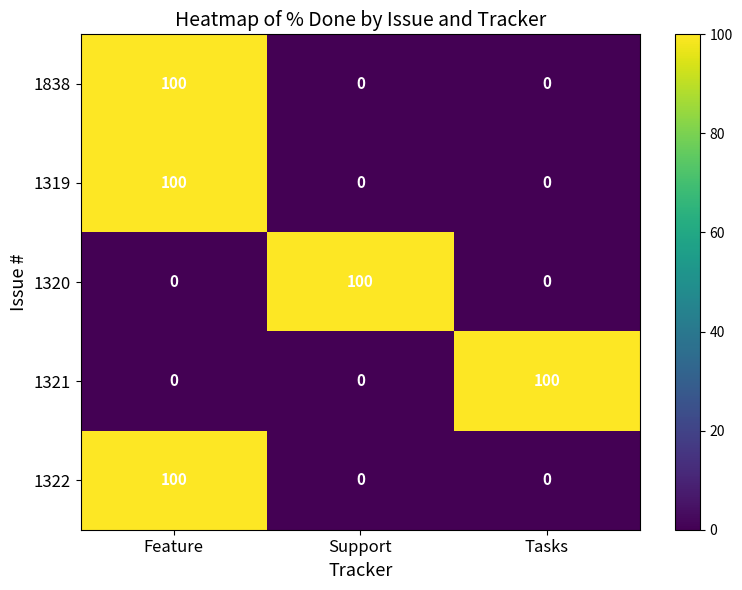

At which category is the sum across all series the highest?

Feature